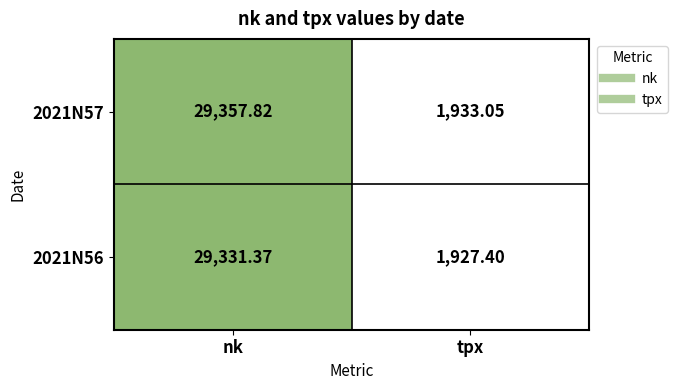

Which label corresponds to the largest value in the chart?

nk